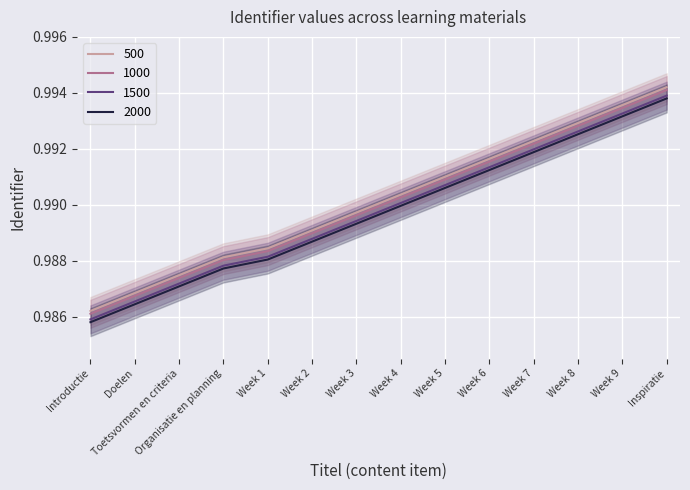

Count the values in the range 0 to 1.

14